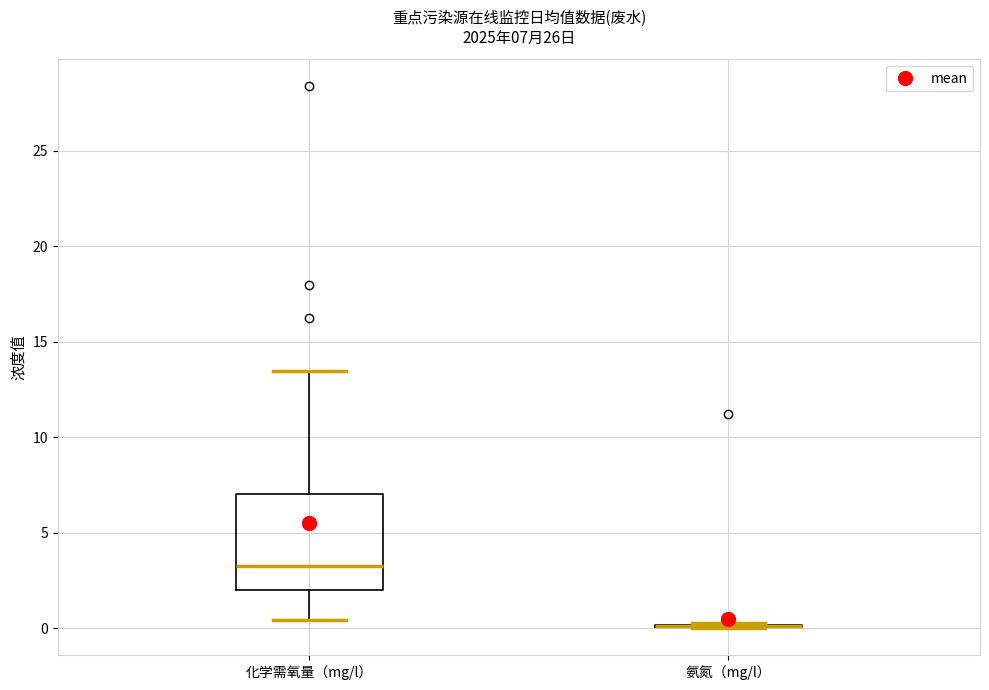

Comparing the boxes themselves (not the whiskers), which one is the tallest?

化学需氧量（mg/l）